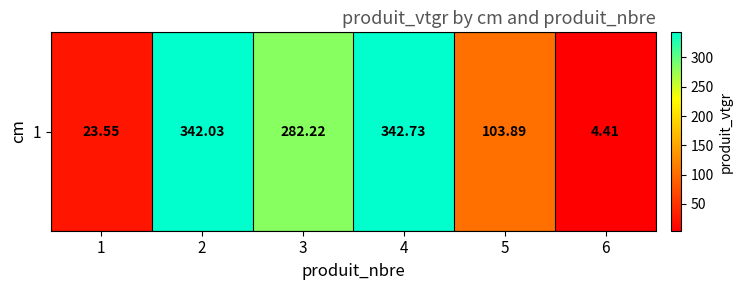

Reading left to right, list all the values displayed in this chart.

23.5	342.0	282.2	342.7	103.9	4.4